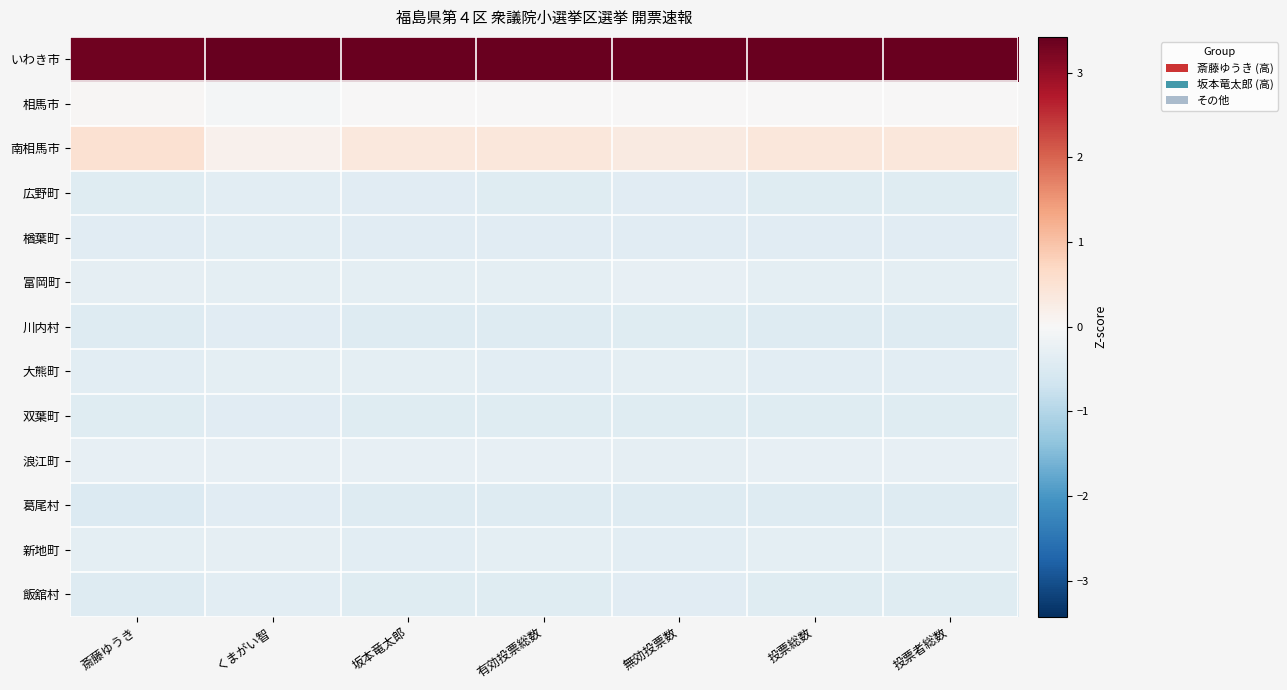

At which category is the sum across all series the highest?

くまがい智